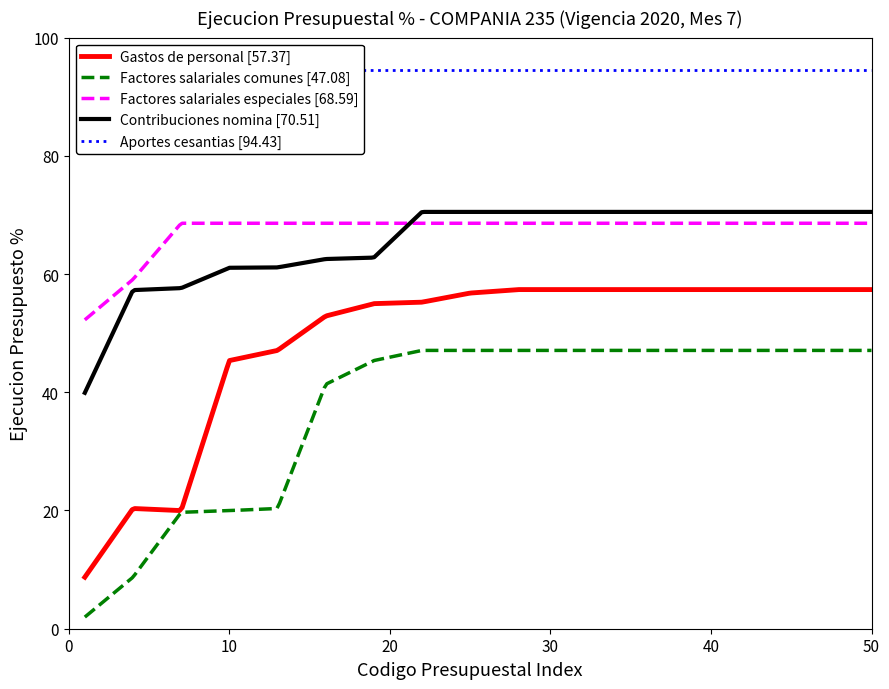

True or false: Factores salariales comunes [47.08] and Contribuciones nomina [70.51] intersect in this chart.

False